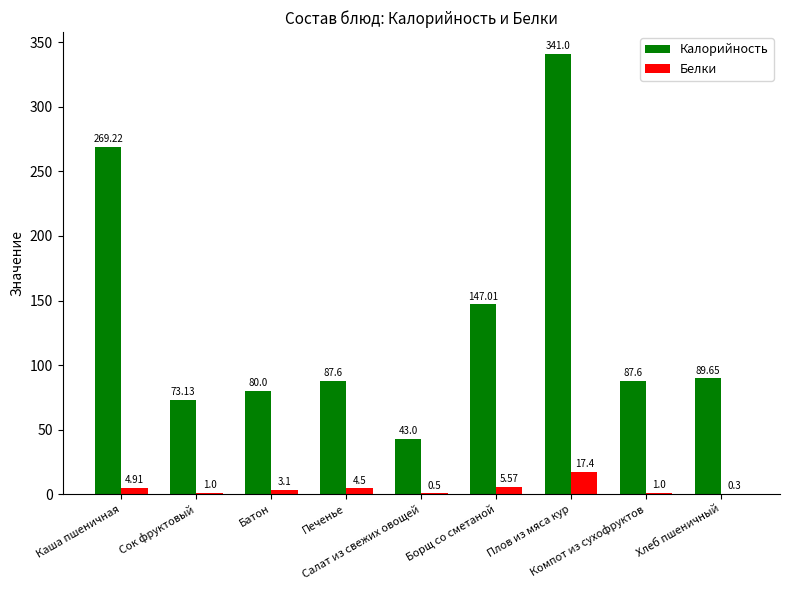

Which category has the highest value in the Белки series?

Плов из мяса кур